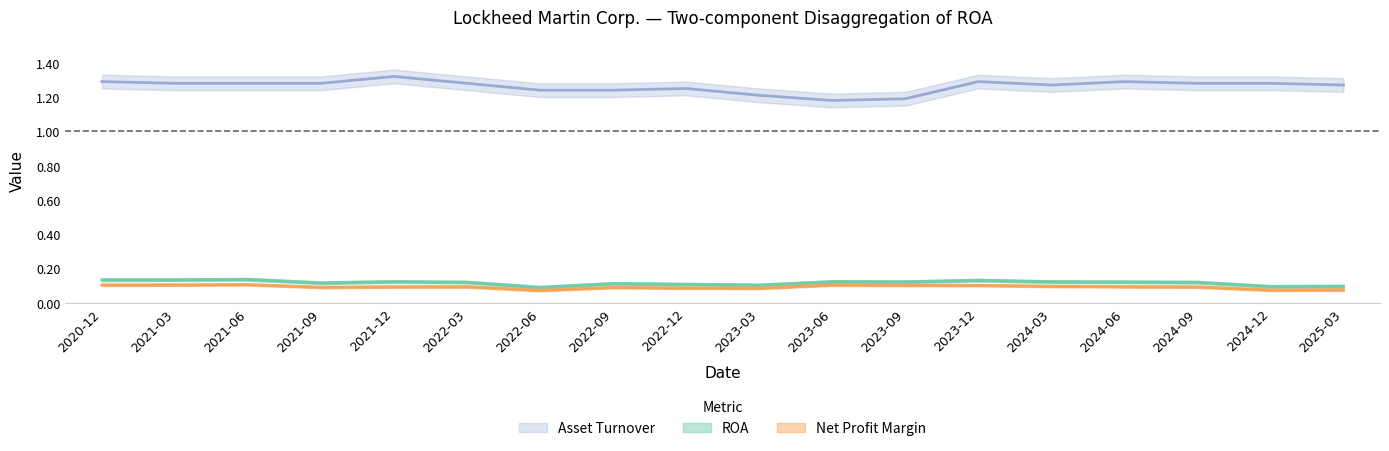

At which category is the sum across all series the highest?

2021-12